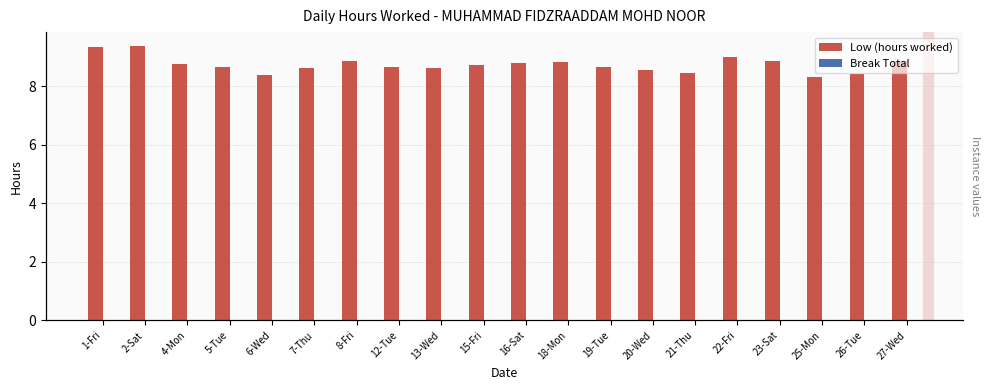

Between 1-Fri and 8-Fri, which series saw the biggest shift?

Low (hours worked)